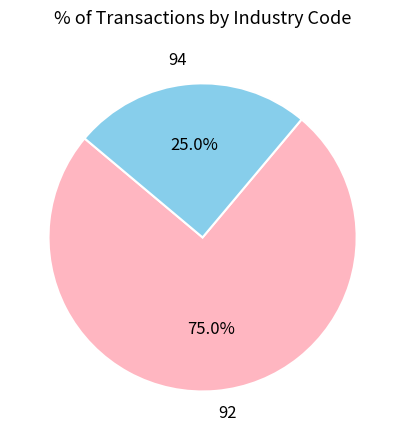

How many slices are in this pie chart?

2